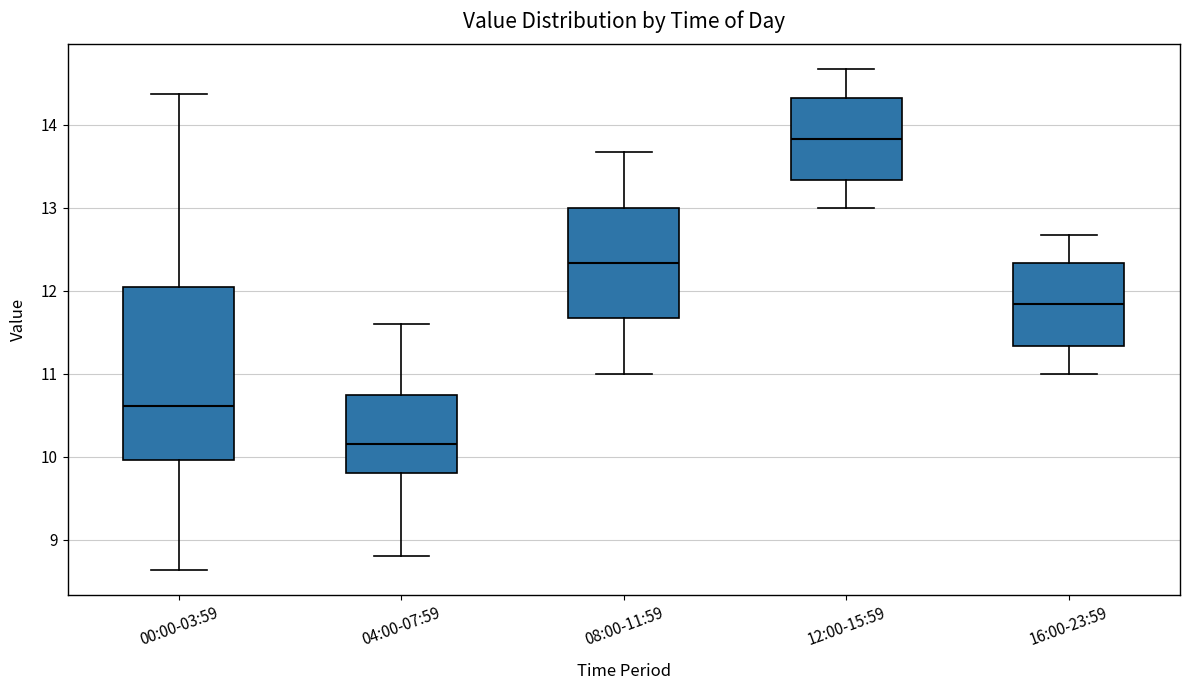

Which box is the tallest, from its lower edge to its upper edge?

00:00-03:59